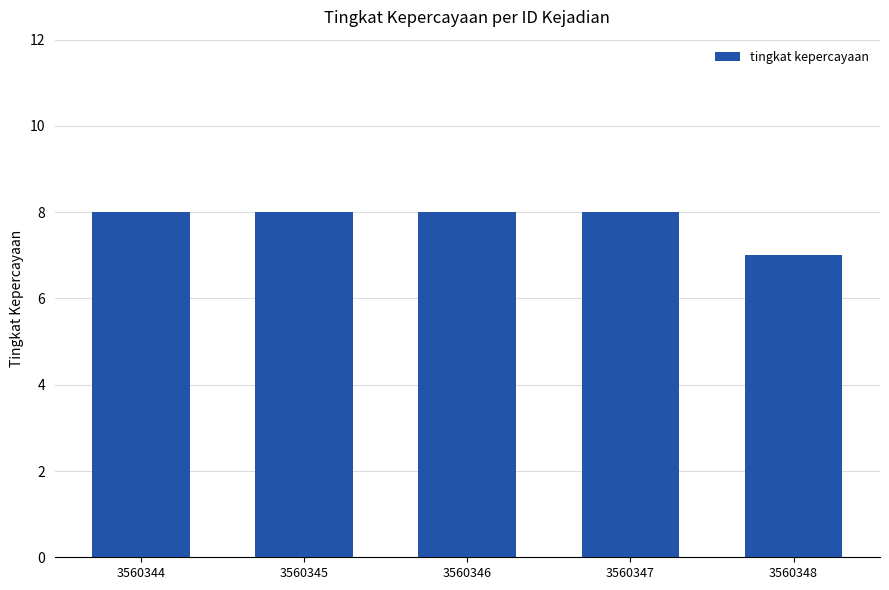

Approximately how many times larger is the value at 3560344 compared to 3560345?

1.0